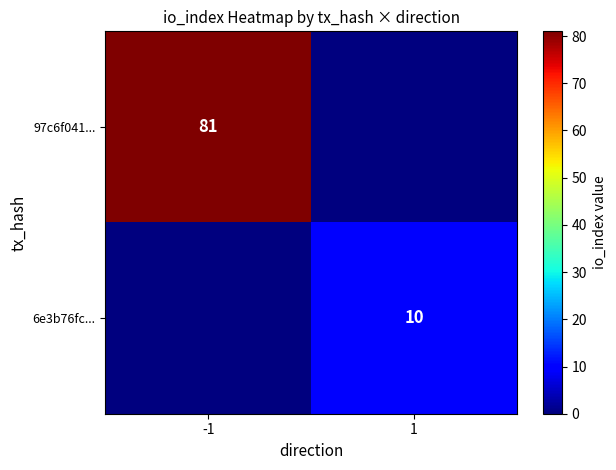

The value of 97c6f041... at -1 is 81. True or false?

True